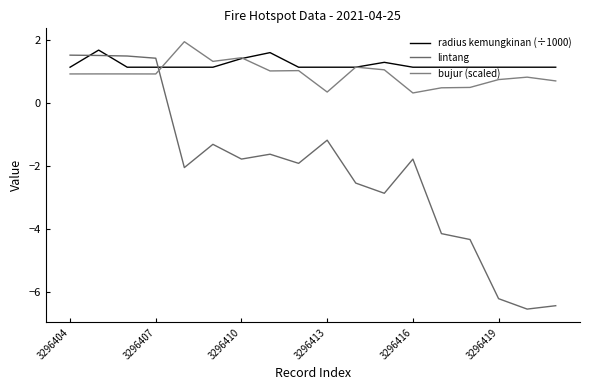

What are all the series names shown in the legend?

radius kemungkinan (÷1000), lintang, bujur (scaled)